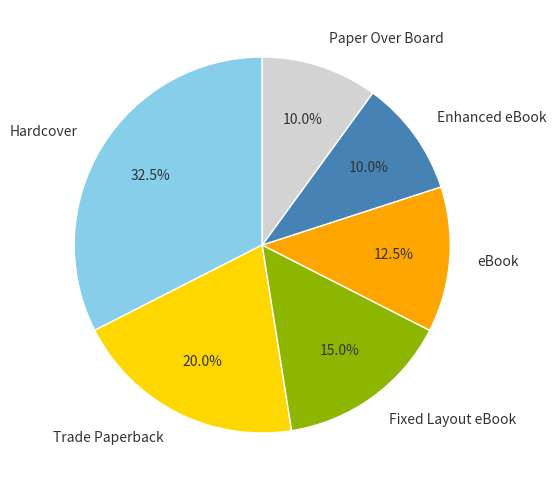

Does any single category account for the majority?

No